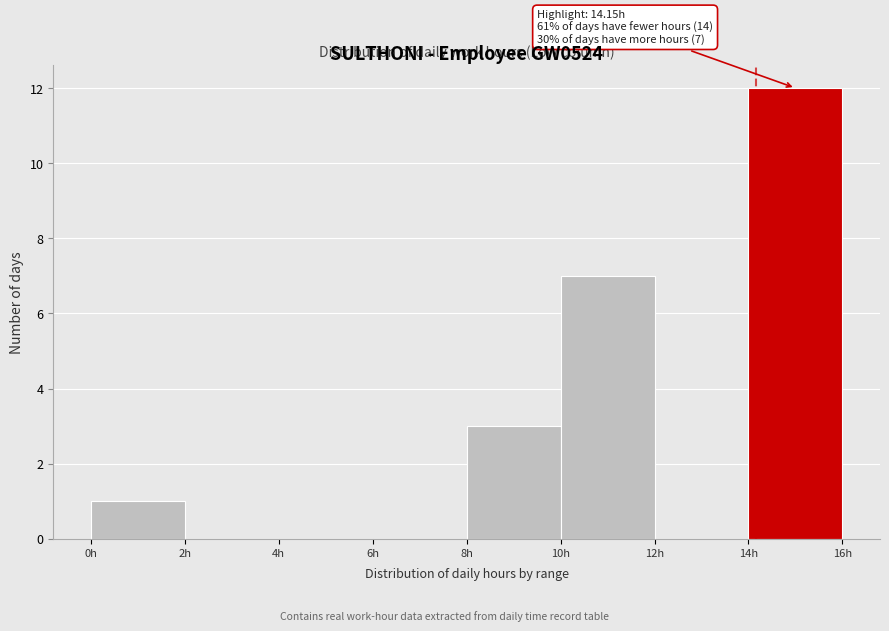

Over which range of the x-axis is the bar tallest?

14 to 16